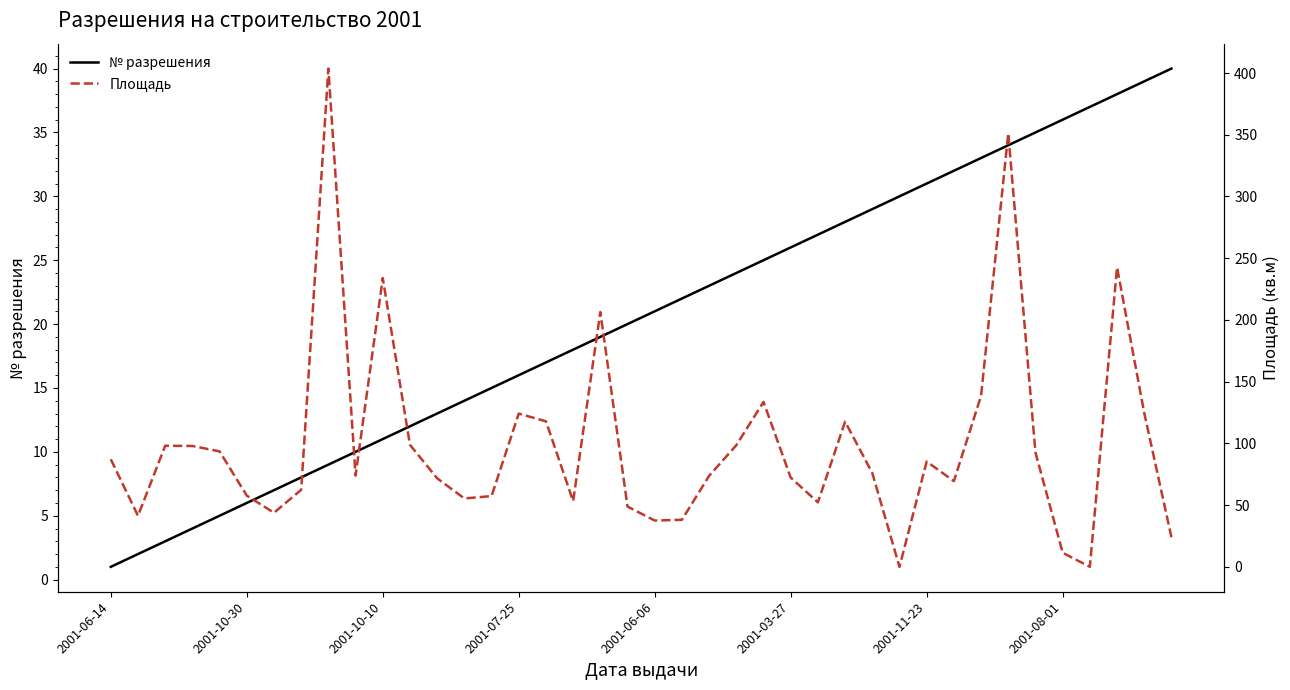

Where is Площадь nearest to the value 201?

18